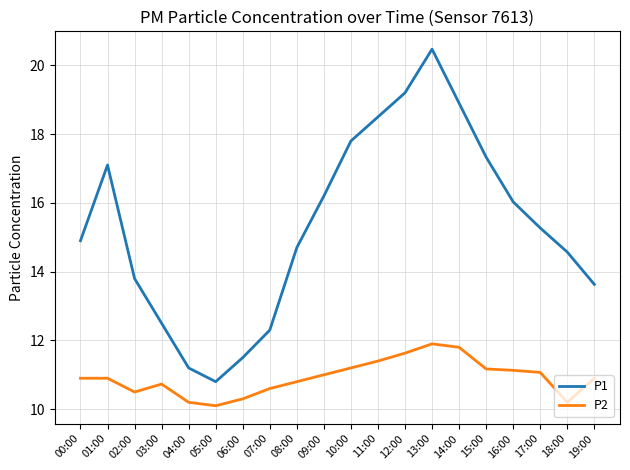

True or false: P1 and P2 cross at least once.

False